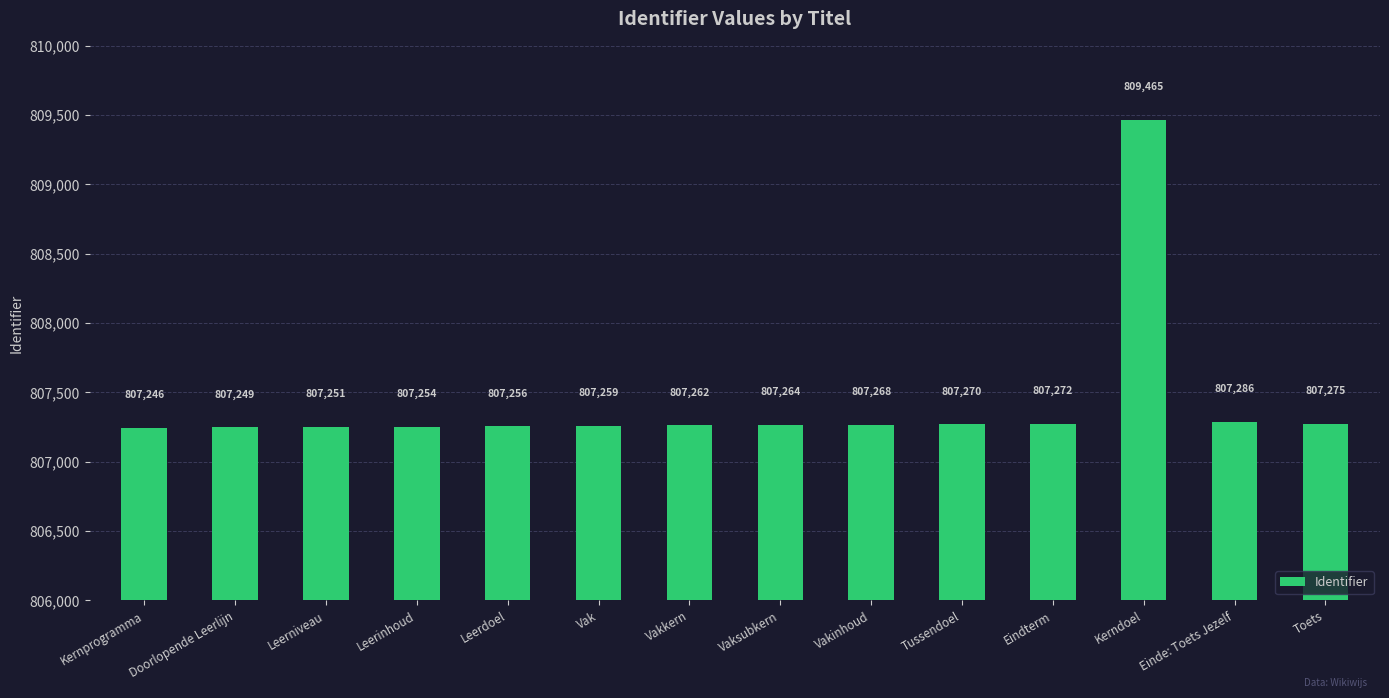

True or false: the data shows 1276317 at Toets.

False